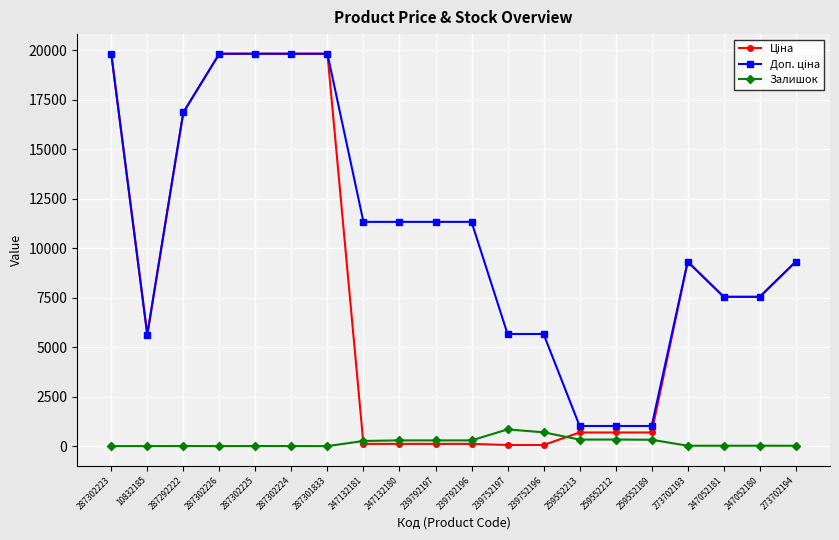

What is the highest value of the Залишок series?

845.0